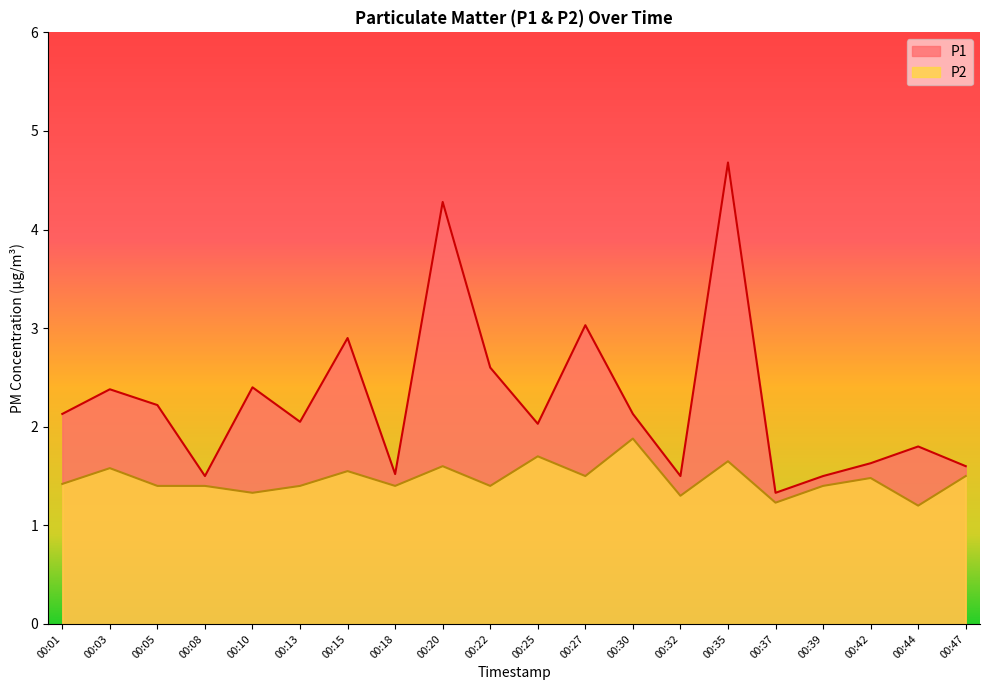

The P2 series shows 1.6 at 00:44. True or false?

False